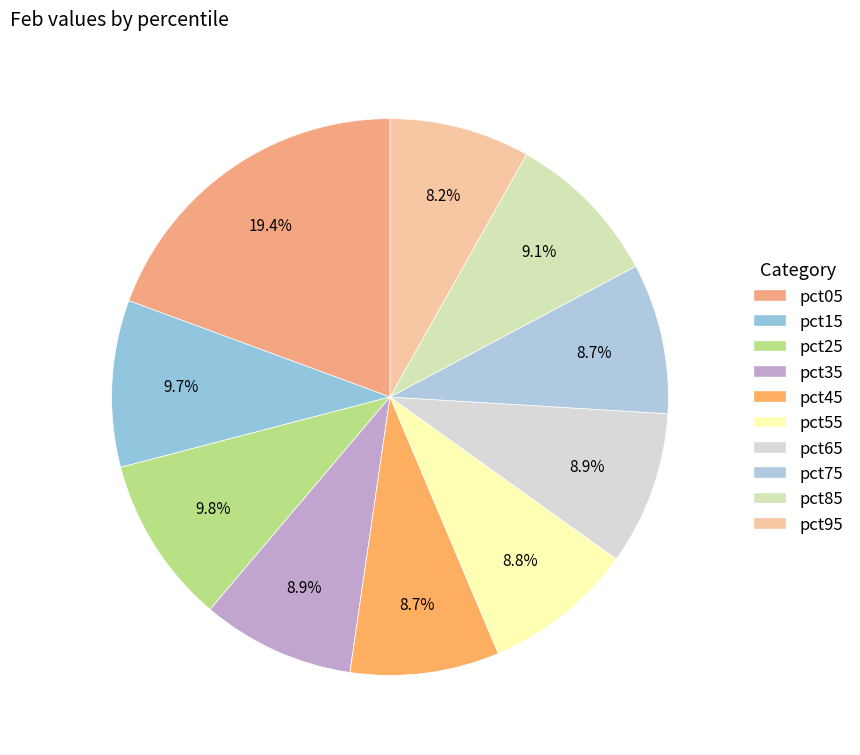

Count the number of slices in the pie.

10